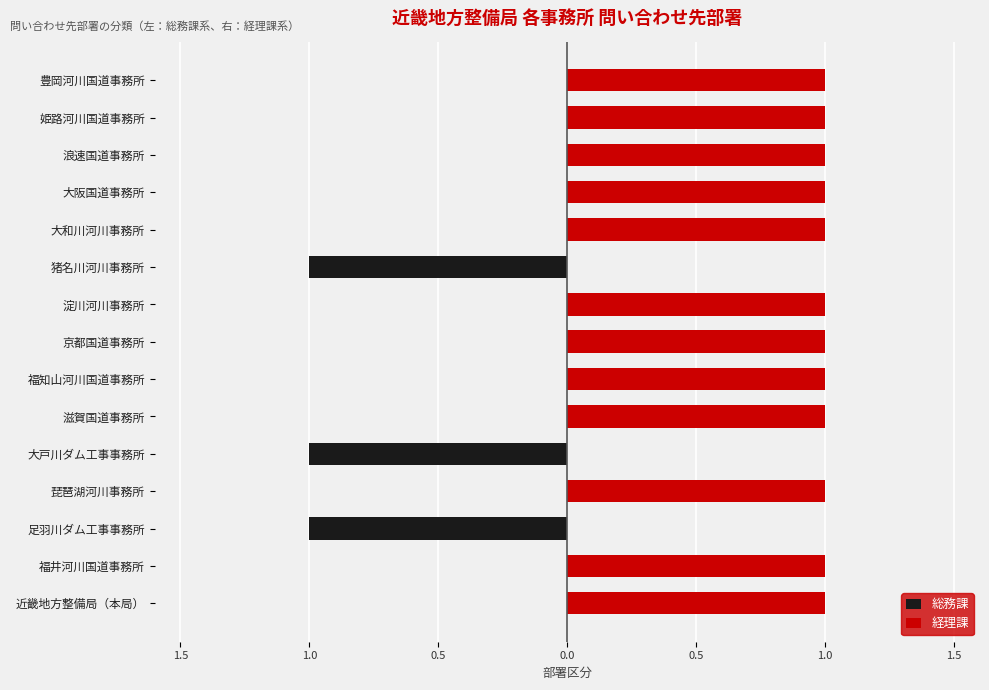

True or false: 経理課 has a value of 2 at 福井河川国道事務所.

False